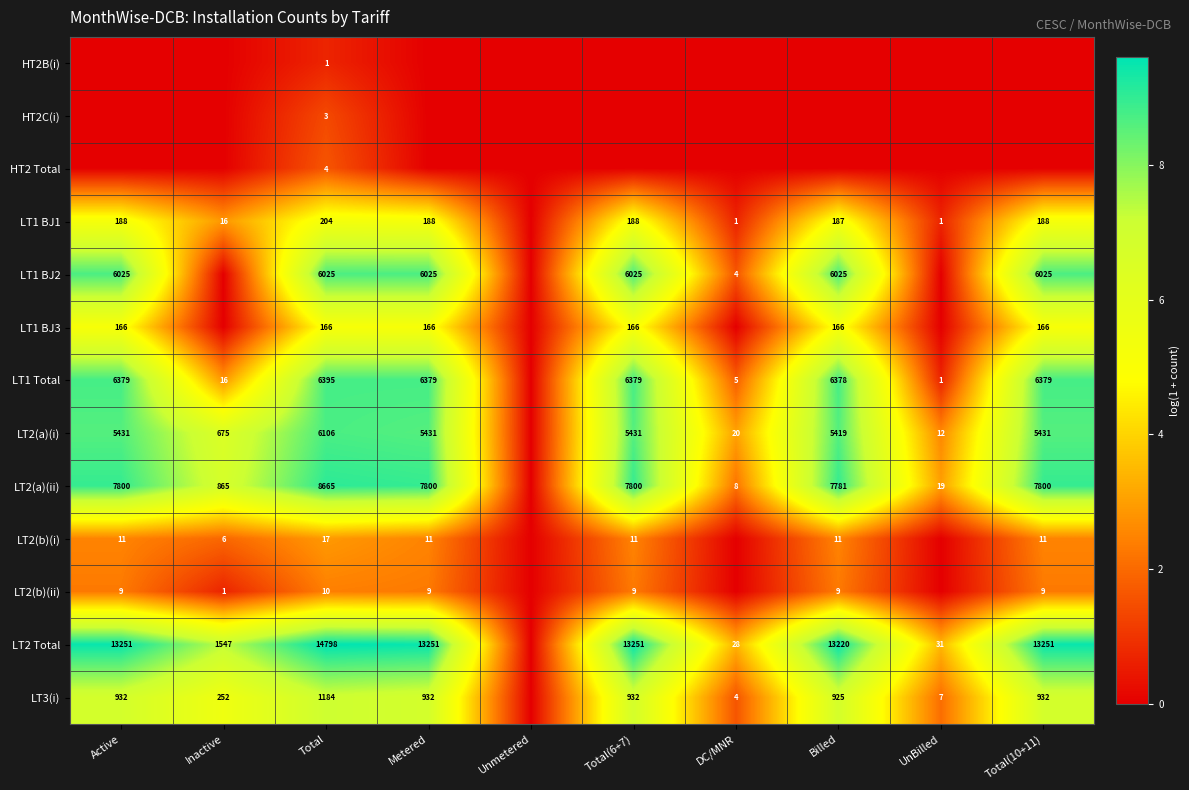

Is it true that LT3(i) equals 536 at Total(10+11)?

False